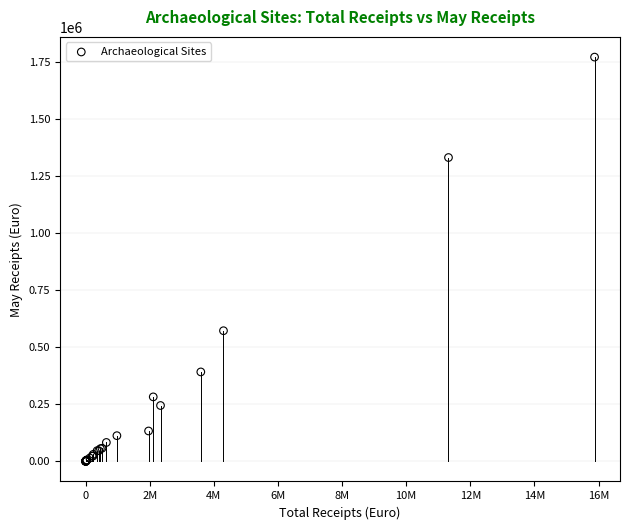

What Y value in the scatter plot is closest to 885224?

571829